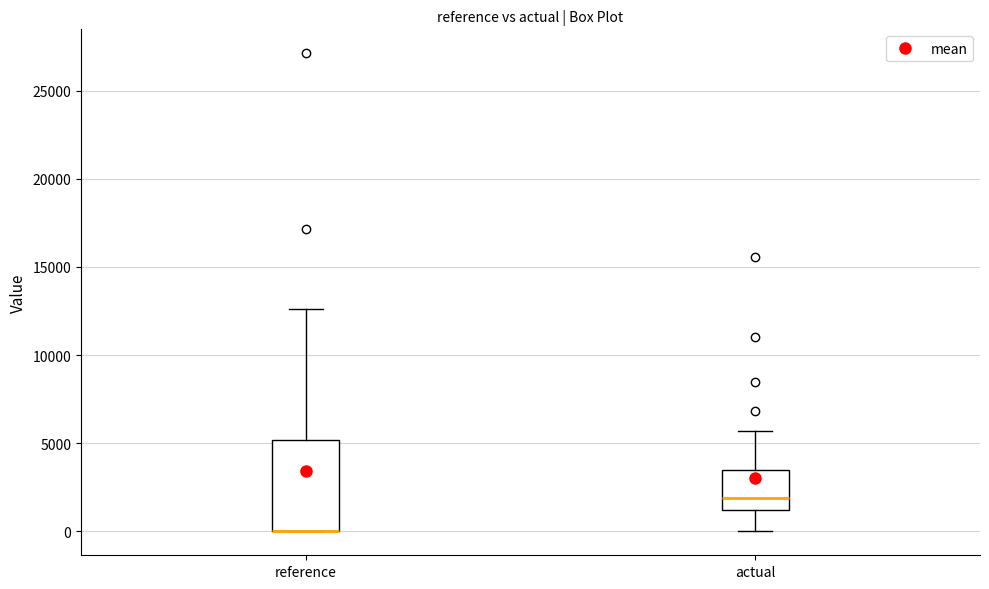

Reading left to right, read every box against the y-axis: the position of its median line, the range the box covers, and the ends of its whiskers. The values are not printed on the chart, so give them approximately, as read against the axis.

reference: median 0 (drawn on the box's lower edge), box 0 to 5000, whiskers 0 to 12500
actual: median 2000, box 1000 to 3500, whiskers 0 to 5500